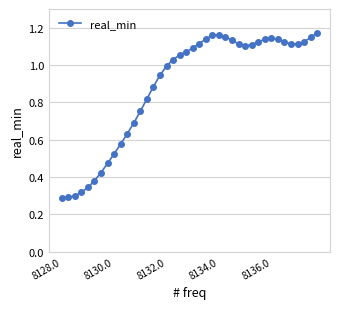

What is the sum of all values?

35.4